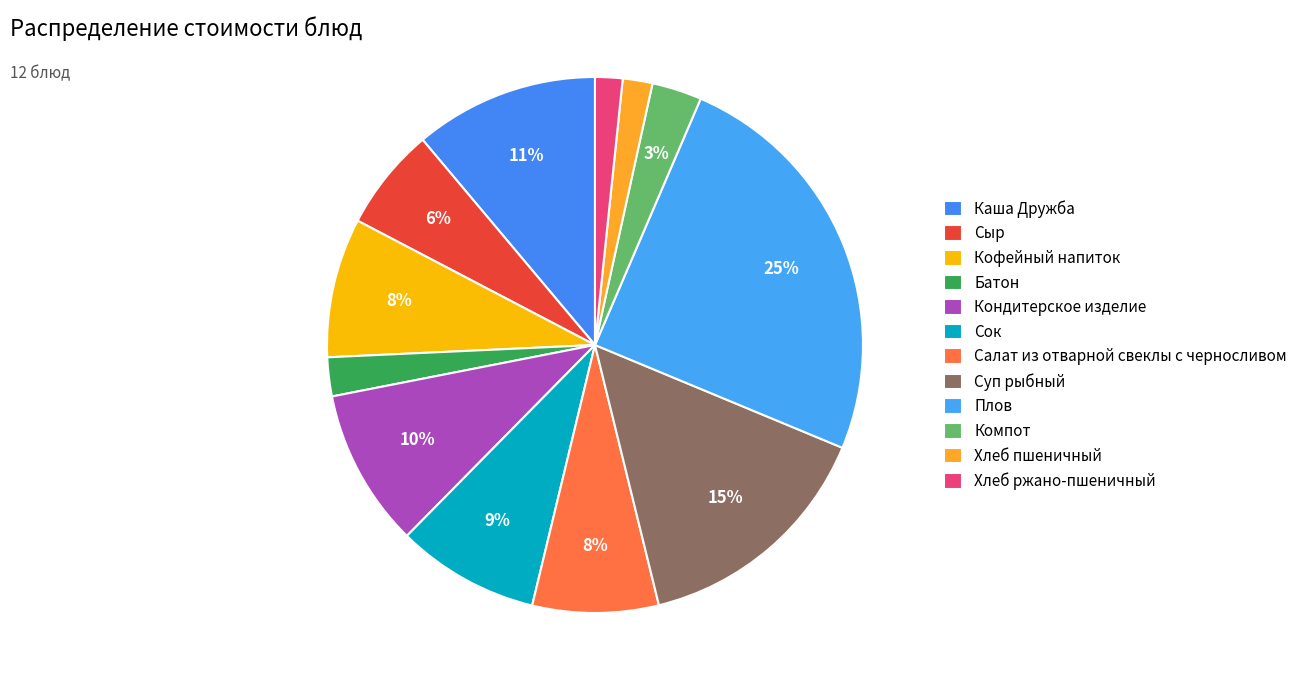

How many segments does this pie chart have?

12